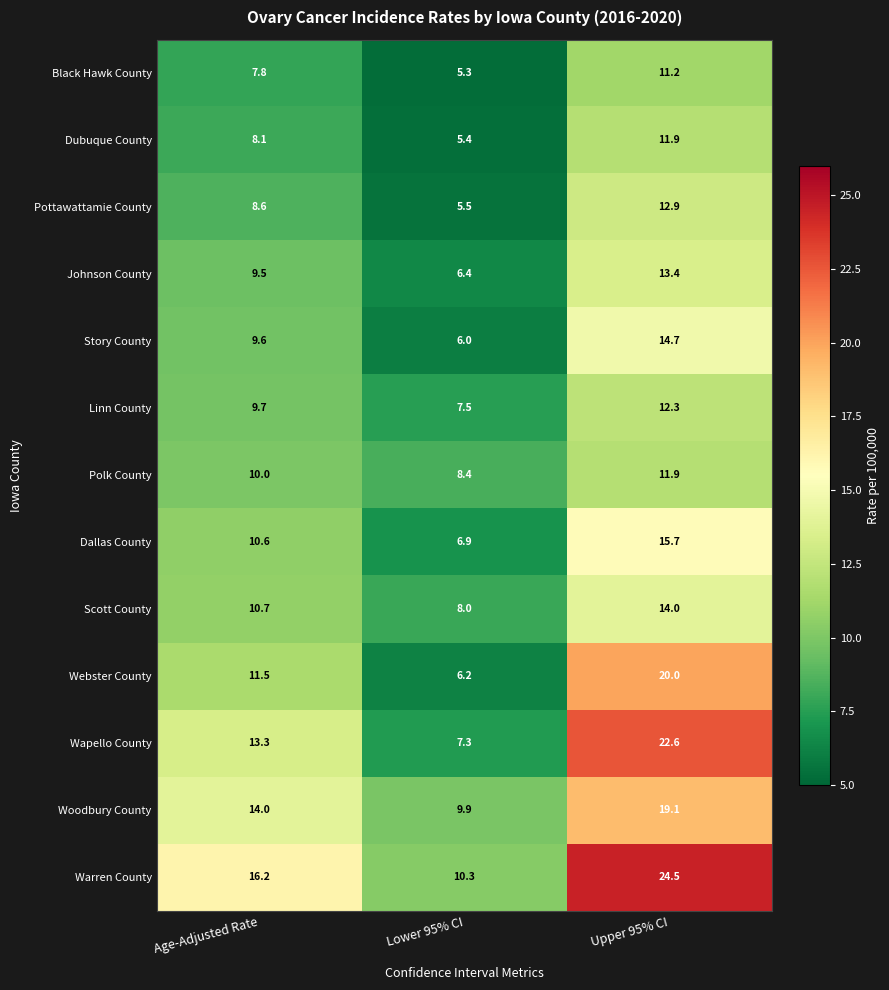

Between Age-Adjusted Rate and Lower 95% CI, which series saw the biggest shift?

Wapello County